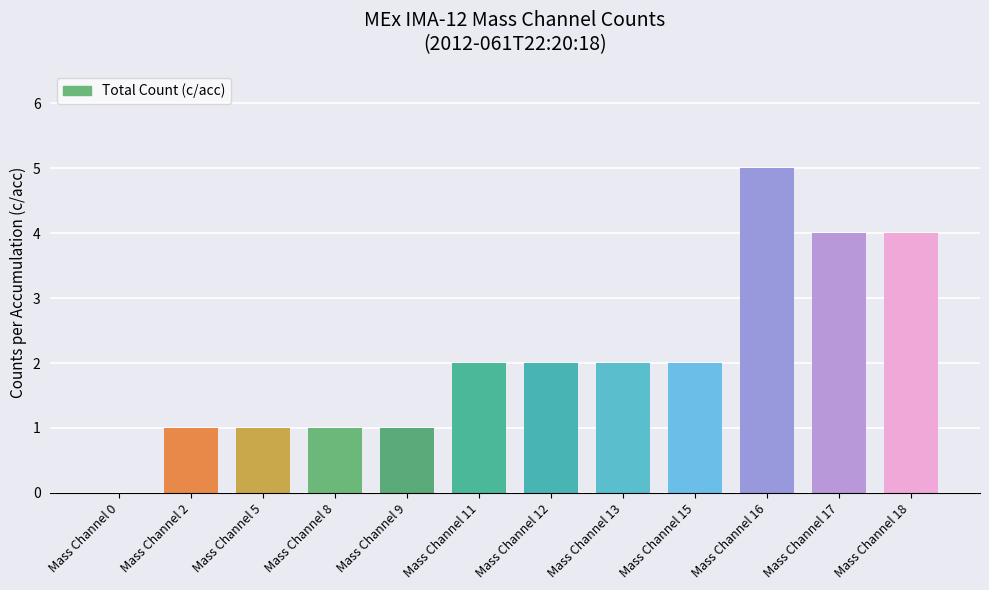

Reading left to right, transcribe all the data shown in this chart.

0	1	1	1	1	2	2	2	2	5	4	4